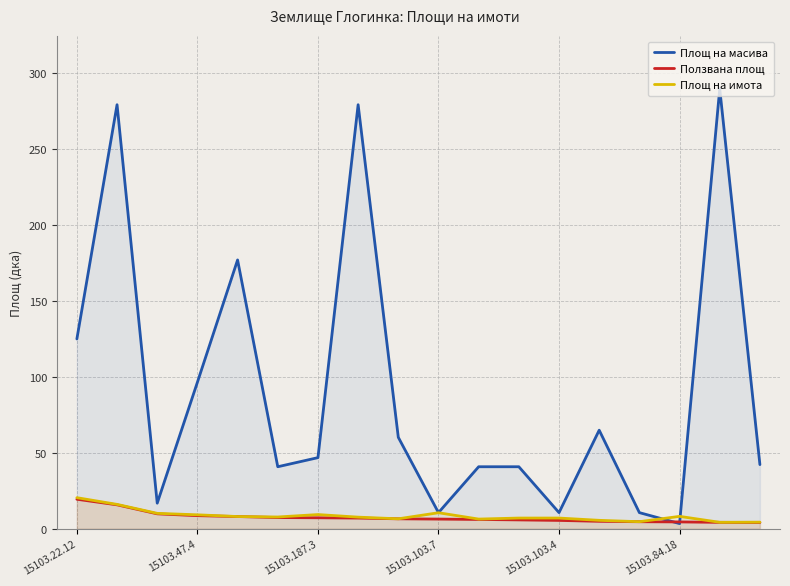

What is the approximate value of Ползвана площ at 15103.103.4?

5.4